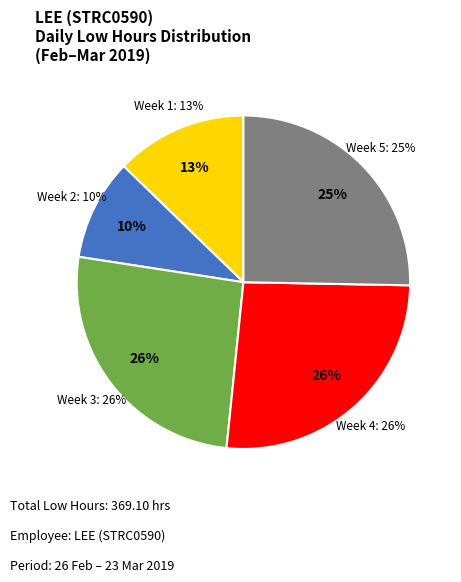

True or false: 20-Wed accounts for 18% of the total.

False